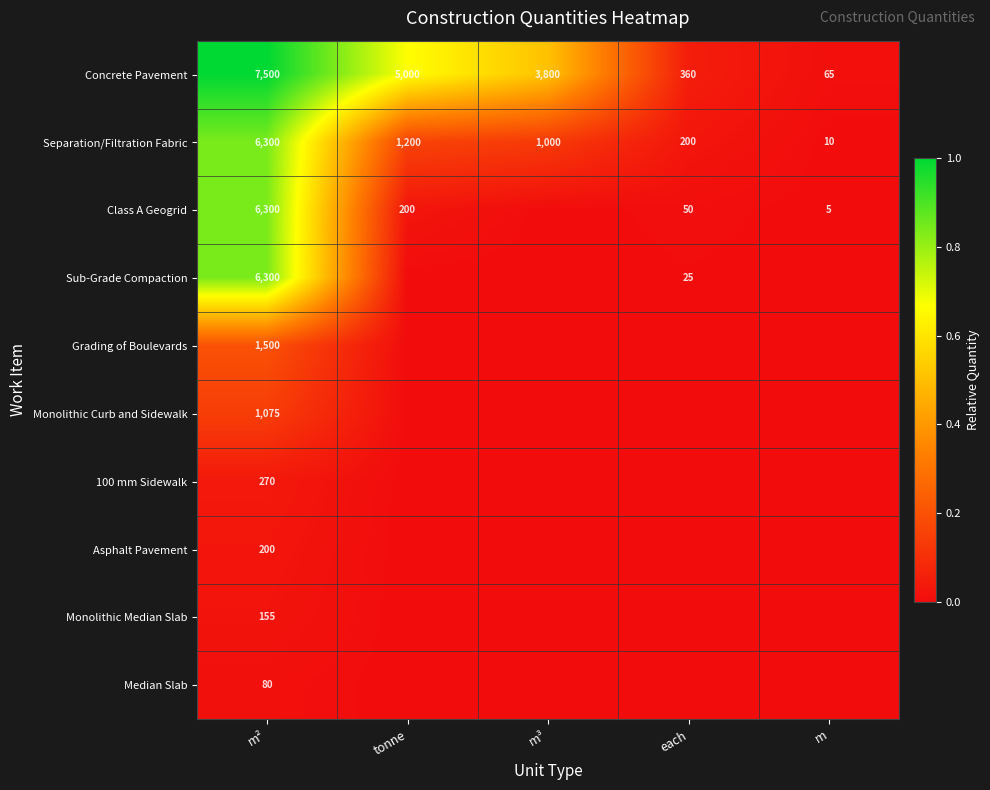

At how many categories does at least one series exceed 0?

5